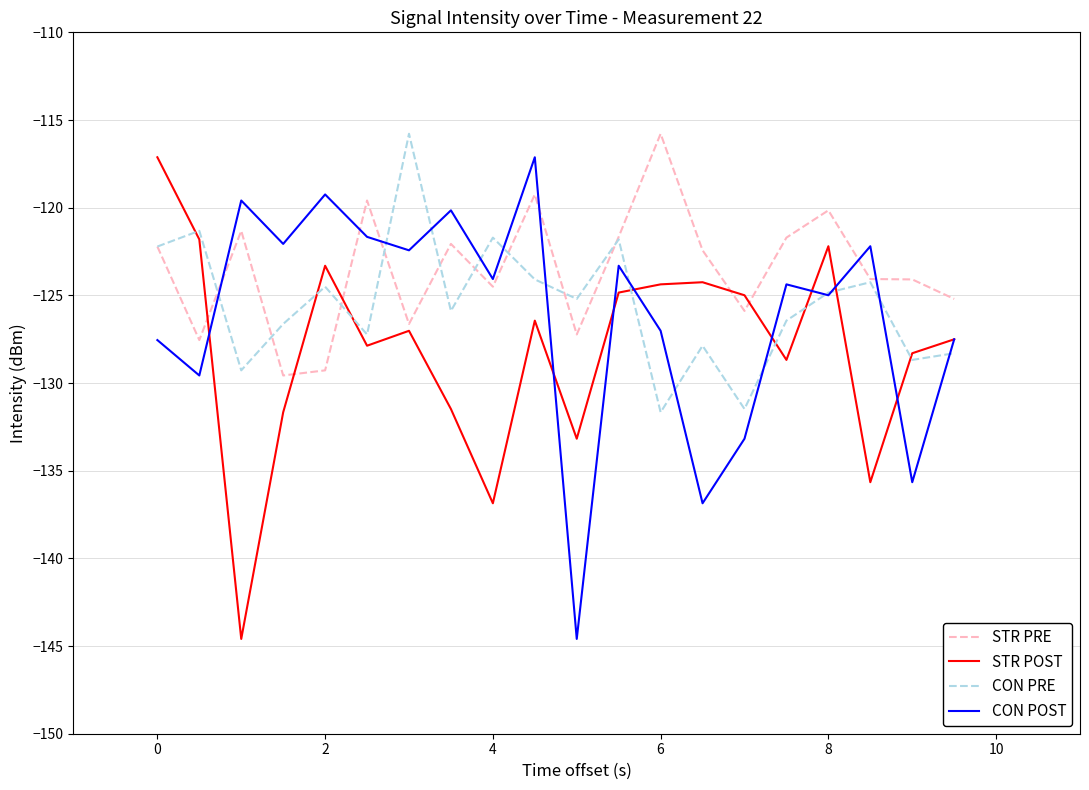

How many lines are shown in the chart?

4